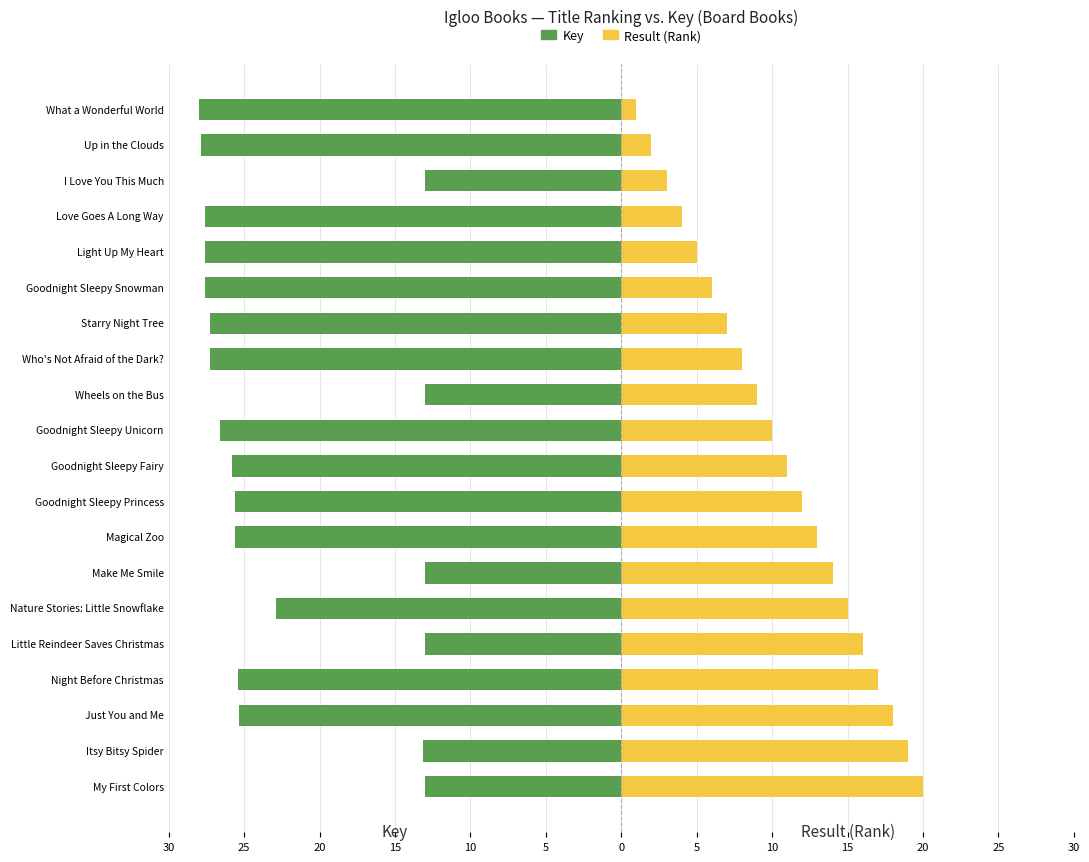

How many data points does each series have?

20